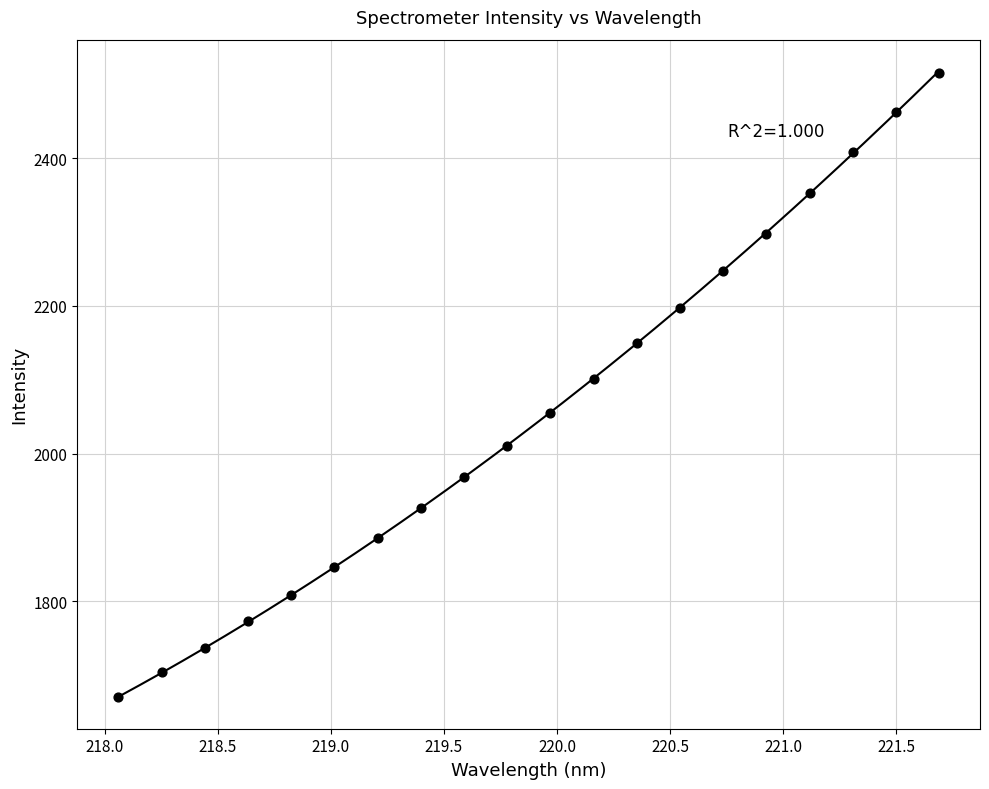

What Y value in the scatter plot is closest to 2092?

2101.6